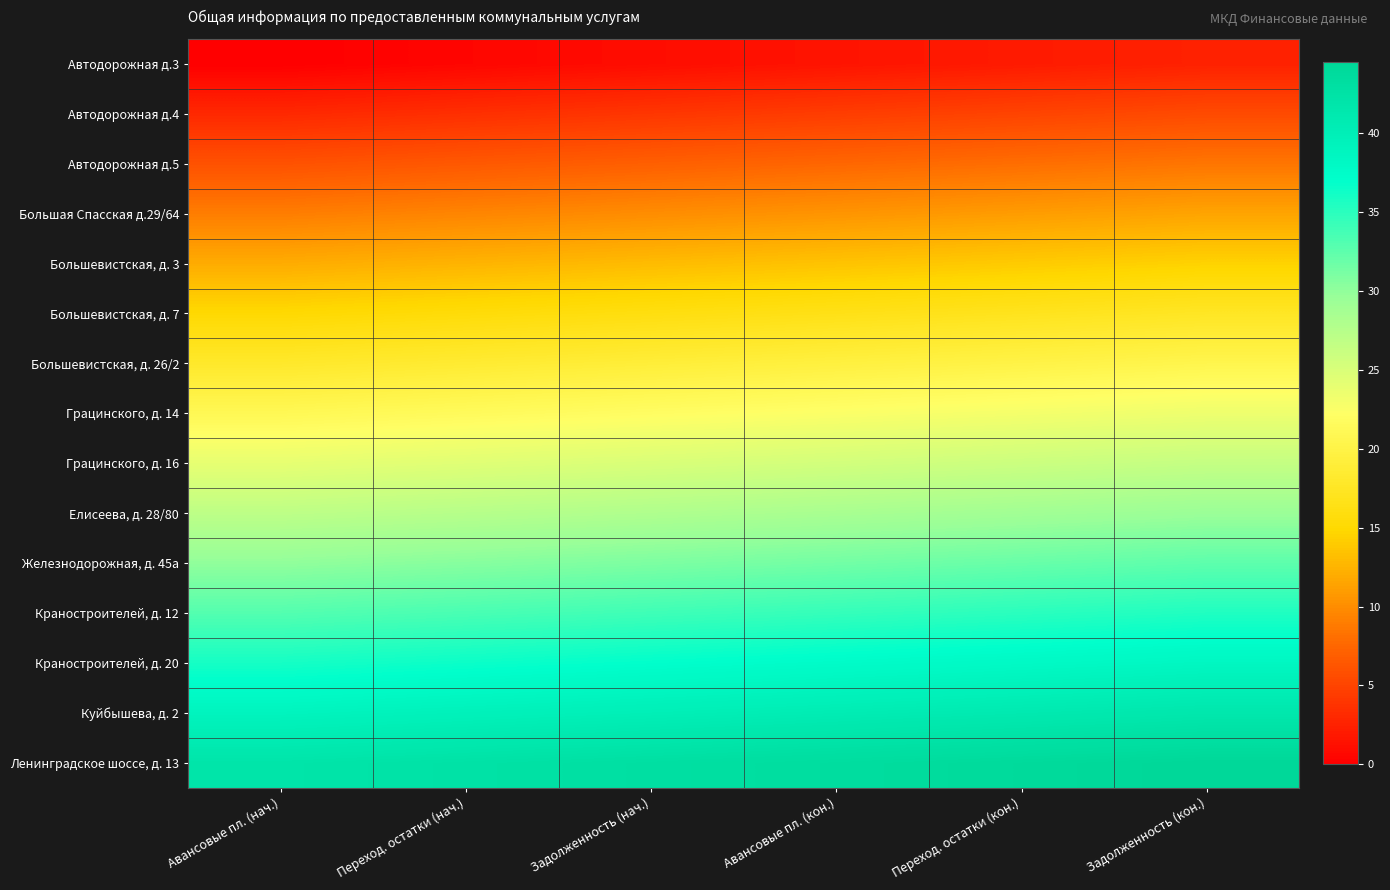

Between Переход. остатки (нач.) and Переход. остатки (кон.), which is larger?

Переход. остатки (кон.)